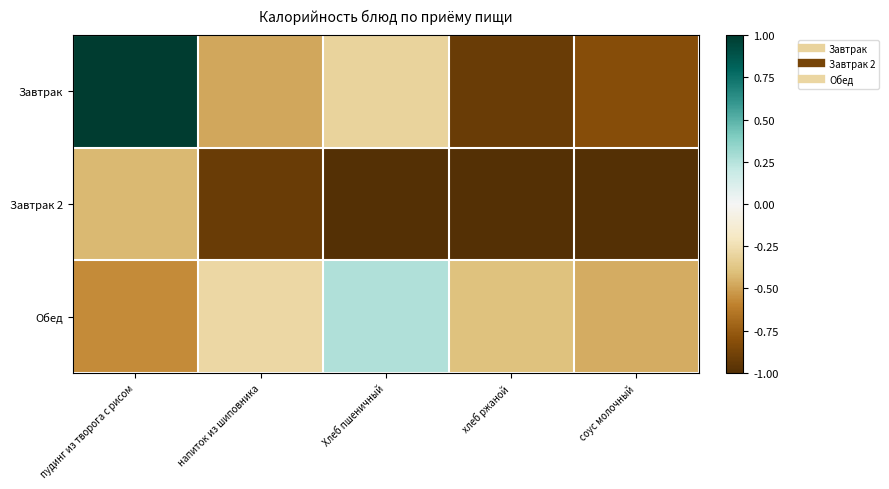

Reading right to left, extract all data points from this chart.

Завтрак: соус молочный=-0.8	хлеб ржаной=-0.9	Хлеб пшеничный=-0.3	напиток из шиповника=-0.5	пудинг из творога с рисом=1.0
Завтрак 2: соус молочный=-1.0	хлеб ржаной=-1.0	Хлеб пшеничный=-1.0	напиток из шиповника=-0.9	пудинг из творога с рисом=-0.4
Обед: соус молочный=-0.5	хлеб ржаной=-0.4	Хлеб пшеничный=0.3	напиток из шиповника=-0.3	пудинг из творога с рисом=-0.6